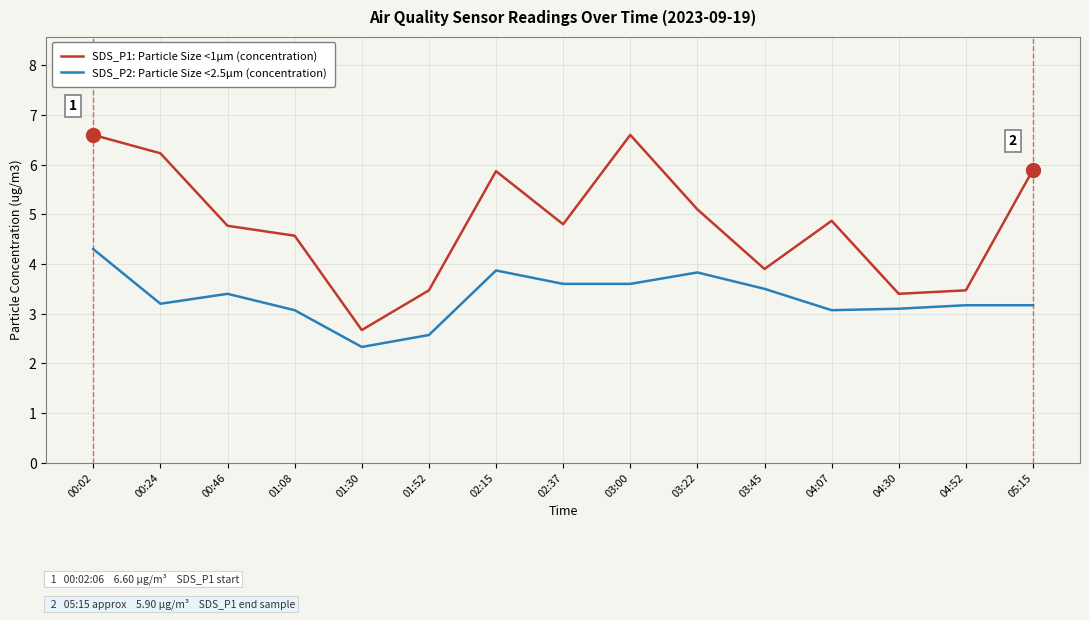

Does the chart have visible grid lines?

Yes